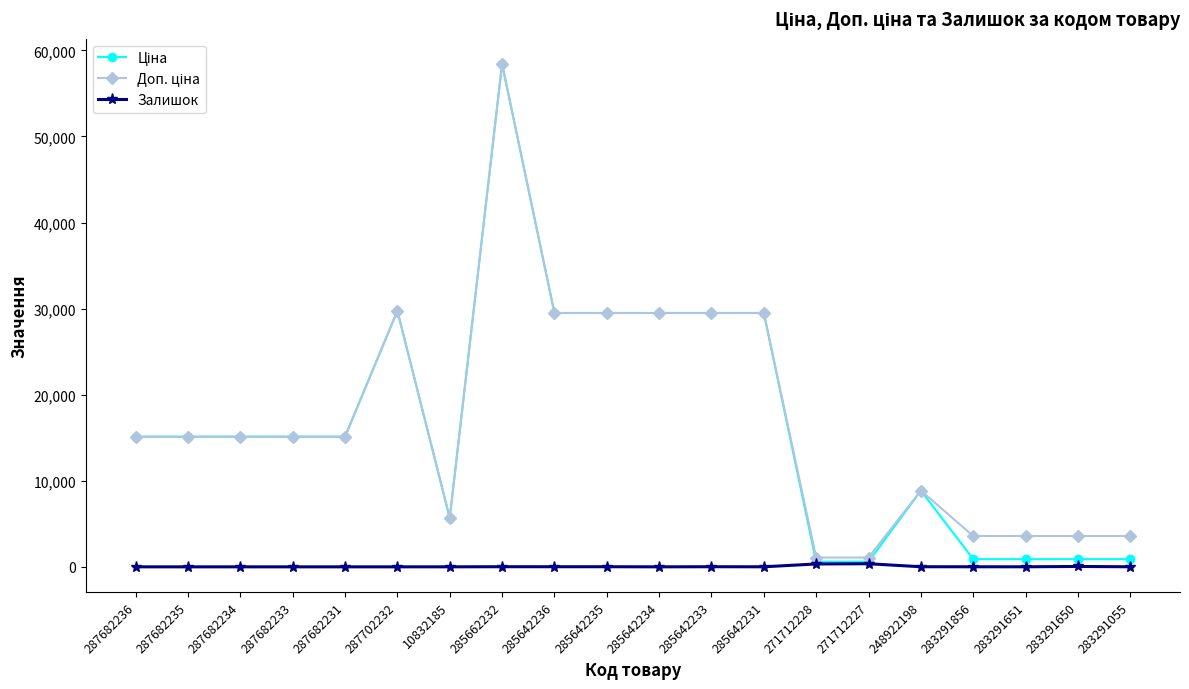

At which category is the sum across all series the highest?

285662232